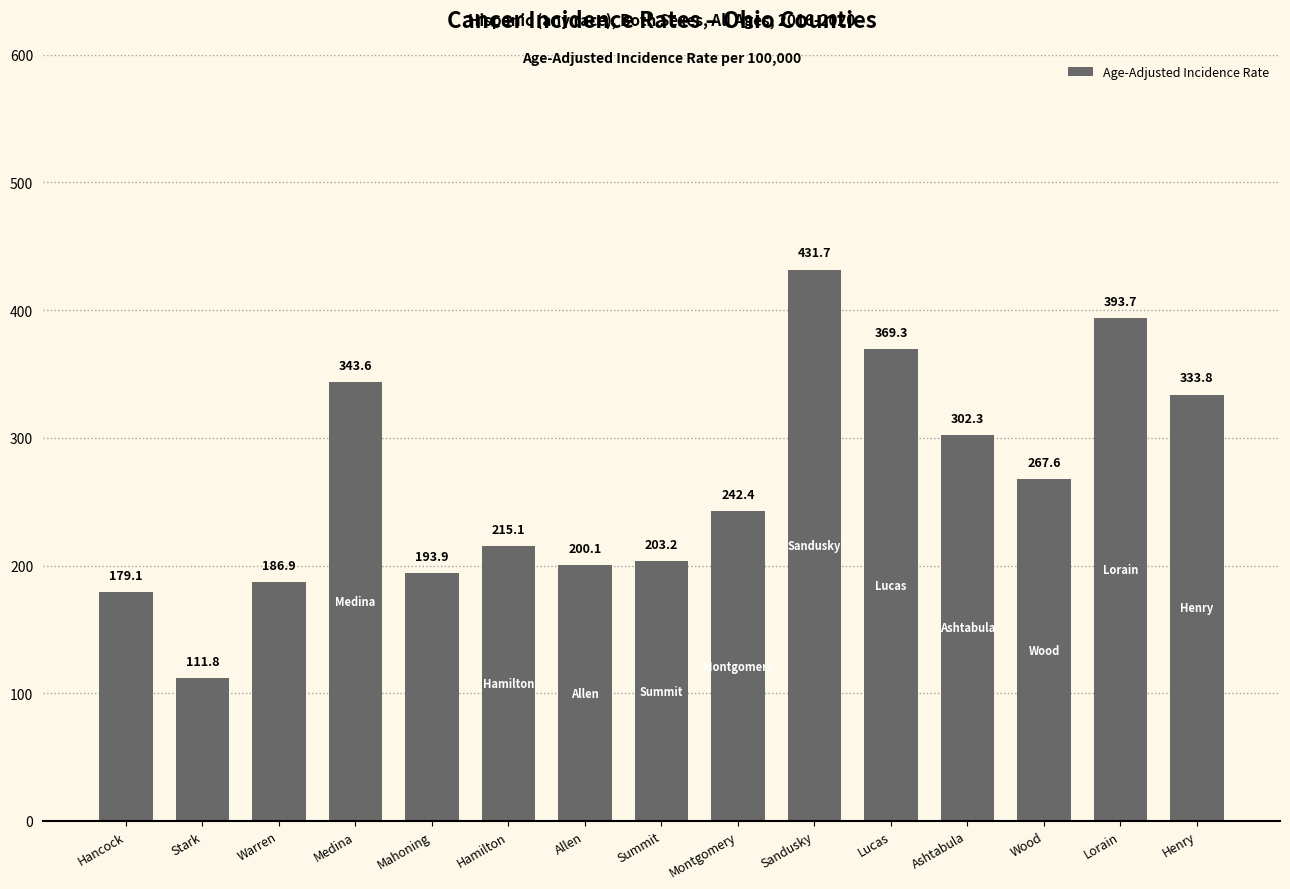

What is the sum of all values?

3974.5